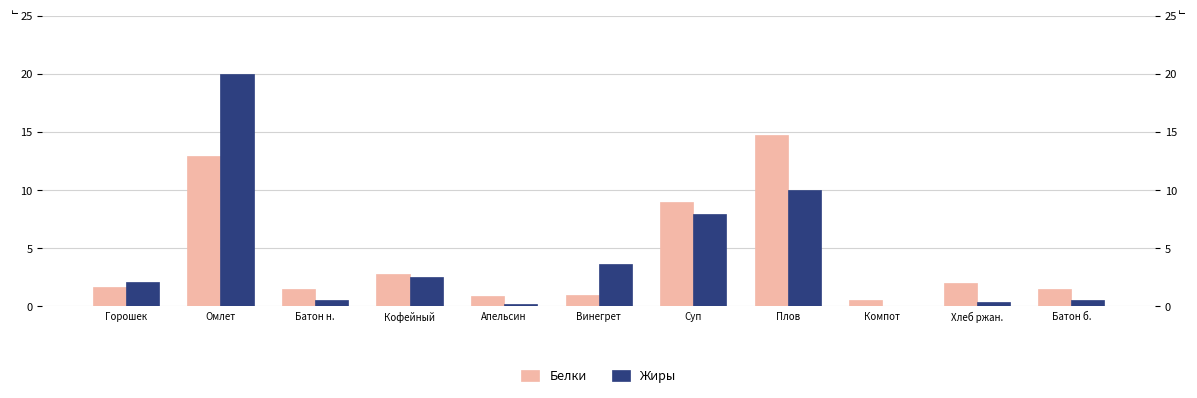

What is the highest value of the Белки series?

14.8